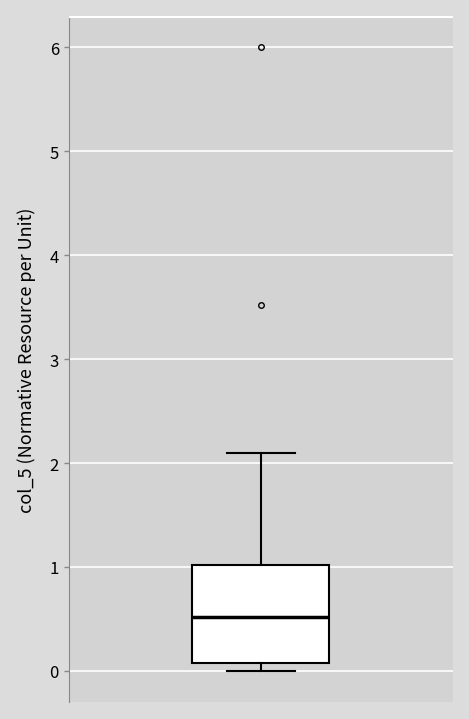

Read this box plot against the y-axis: the position of the median line, the range covered by the box, and the ends of both whiskers. The values are not printed on the chart, so give them approximately, as read against the axis.

median 0.5, box 0.1 to 1.0, whiskers 0.0 to 2.1